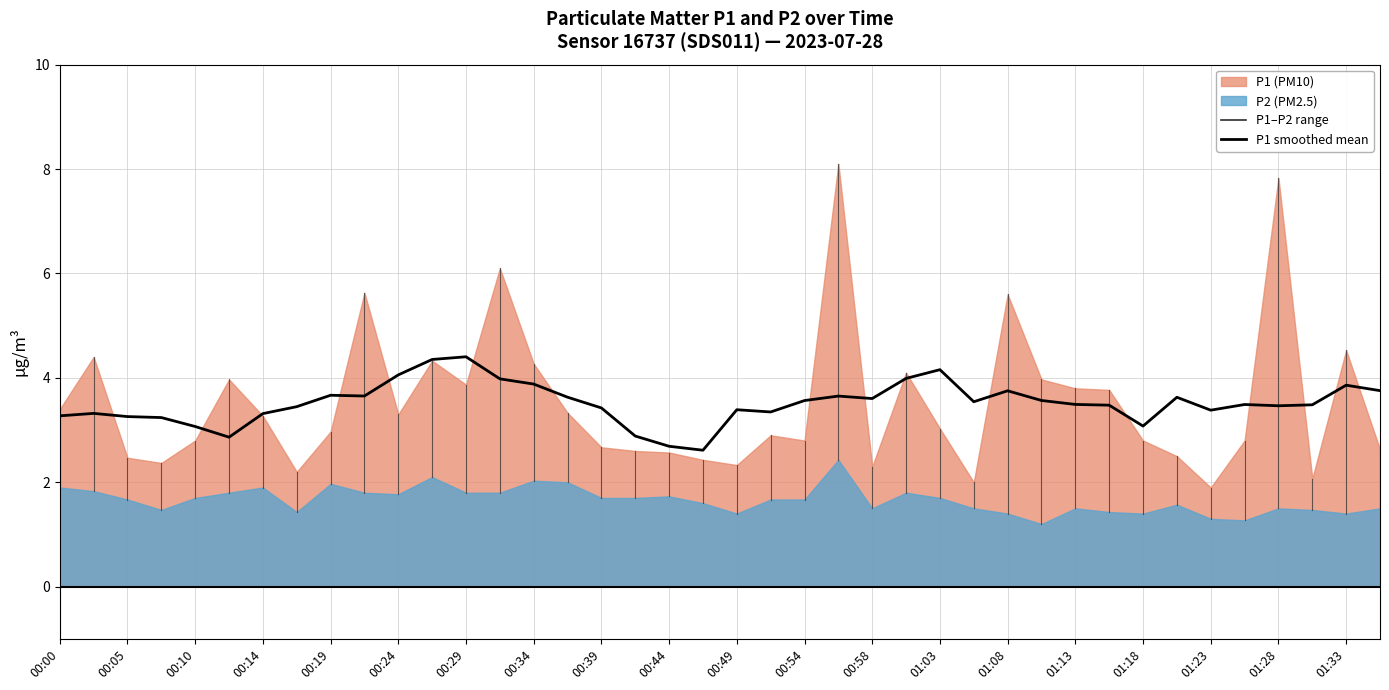

What value does the P2 series have at 00:32?

1.8